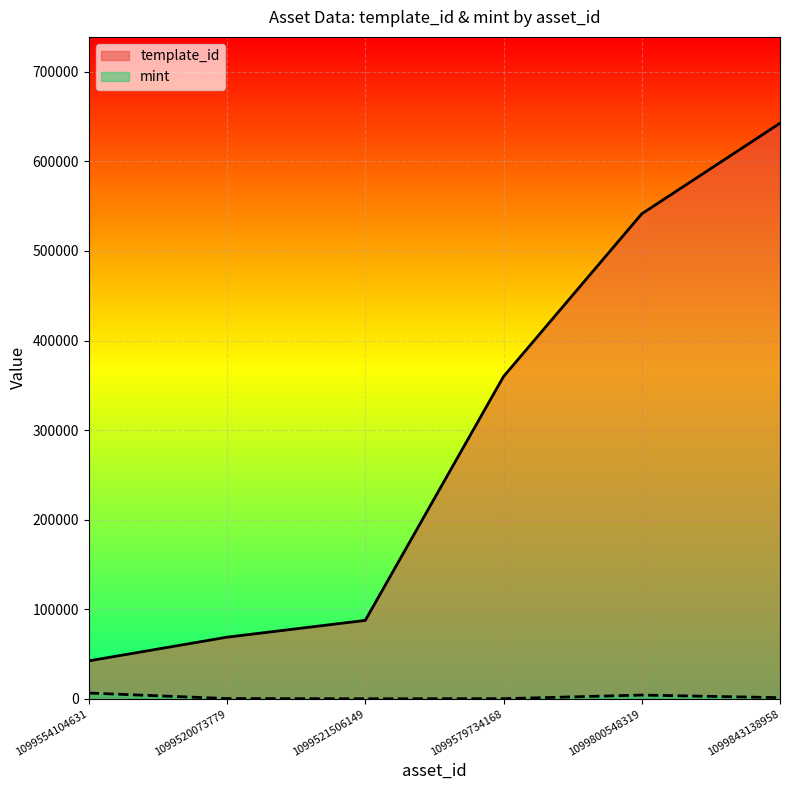

How many data points in template_id are less than 359784?

3